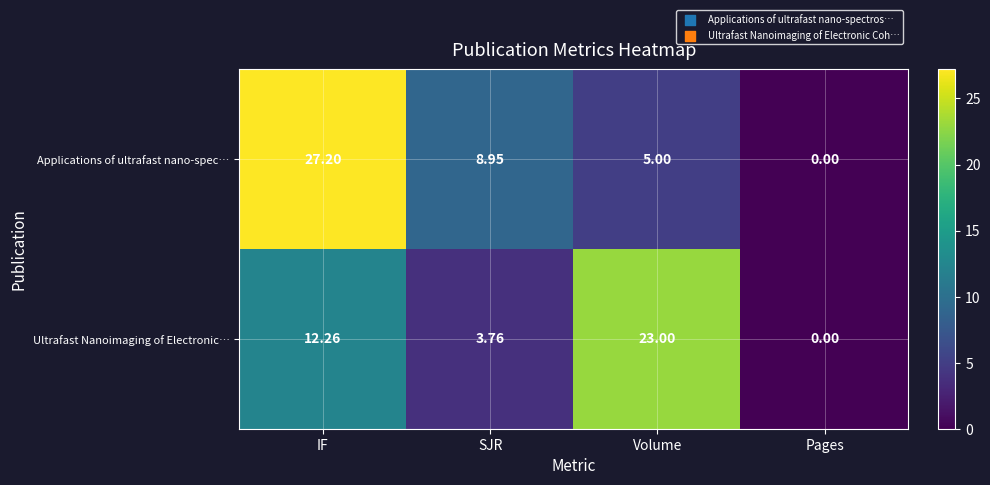

Count the number of data series in this chart.

2